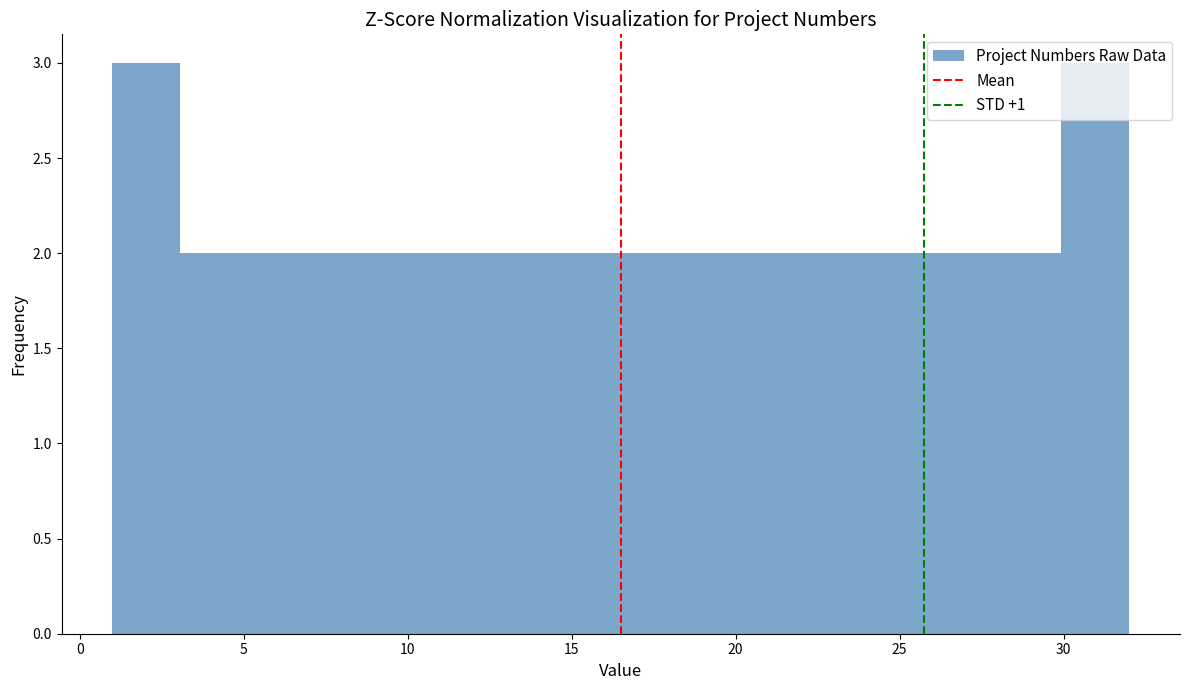

Reading left to right, list every bar in this chart as the range it spans on the x-axis followed by its height. Neither the bar edges nor the heights are printed on the chart, so give them approximately, as read against the axes.

1.0 to 3.0: 3
3.0 to 5.0: 2
5.0 to 7.0: 2
7.0 to 9.5: 2
9.5 to 11.5: 2
11.5 to 13.5: 2
13.5 to 15.5: 2
15.5 to 17.5: 2
17.5 to 19.5: 2
19.5 to 21.5: 2
21.5 to 23.5: 2
23.5 to 26.0: 2
26.0 to 28.0: 2
28.0 to 30.0: 2
30.0 to 32.0: 3